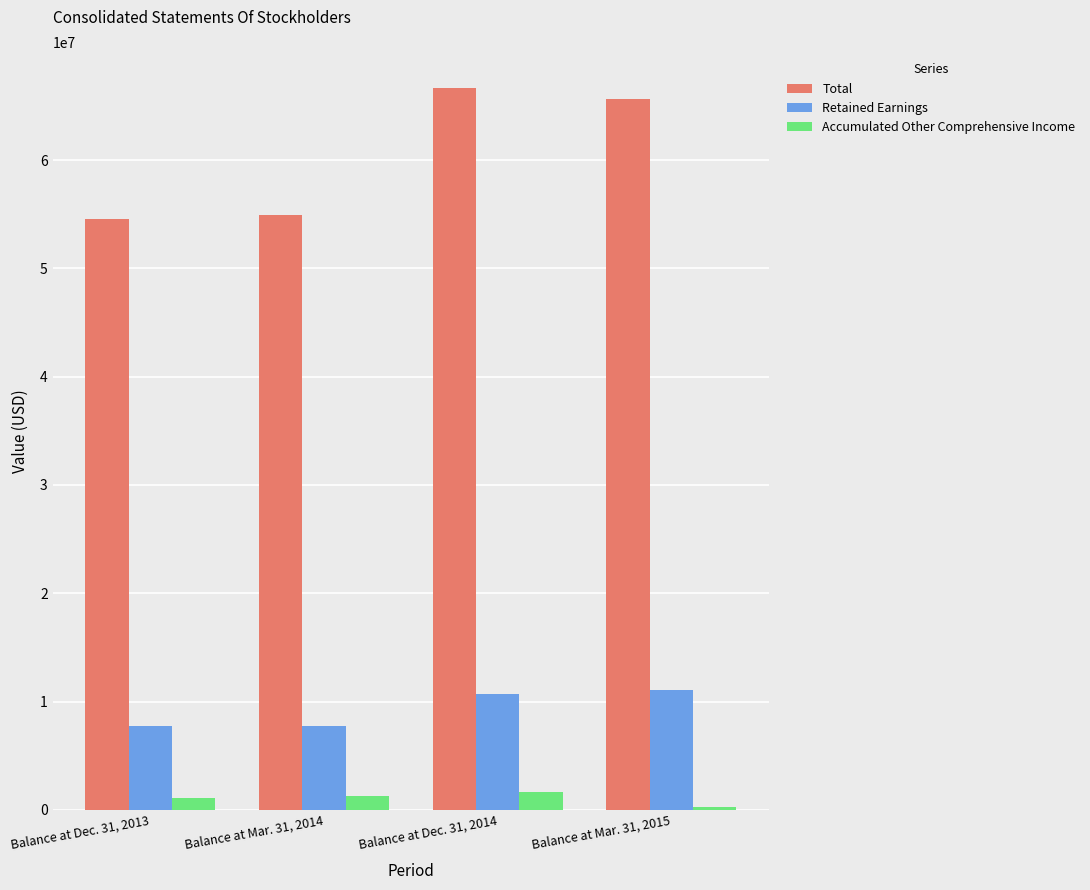

What is the value of the Total bar at the 1st from the left?

54554268